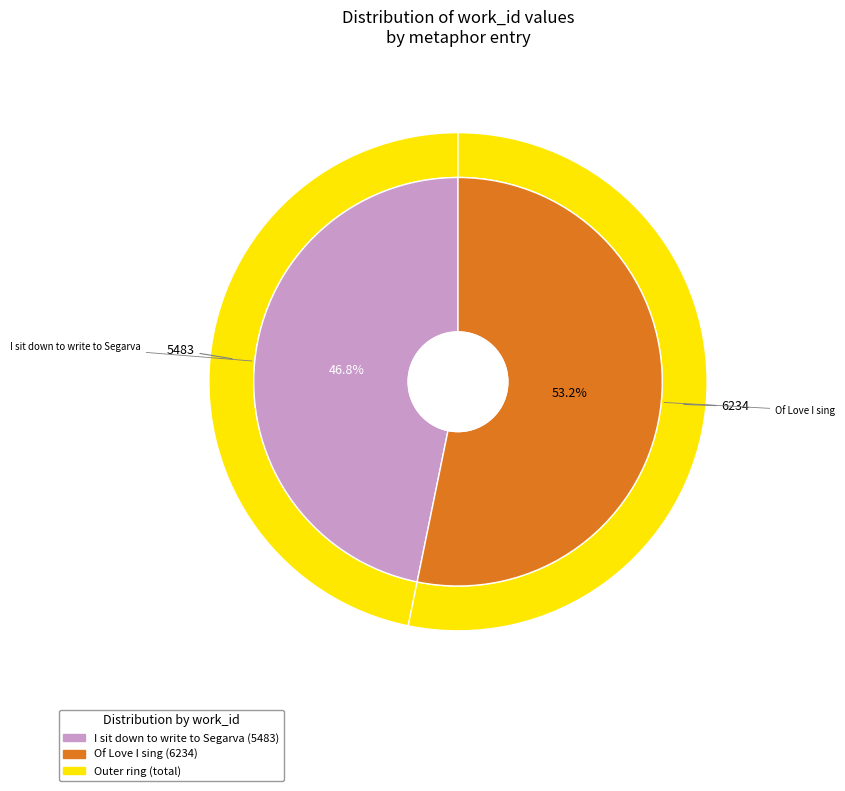

Combined, what portion of the pie is Of Love I sing and I sit down to write to Segarva?

100.0%